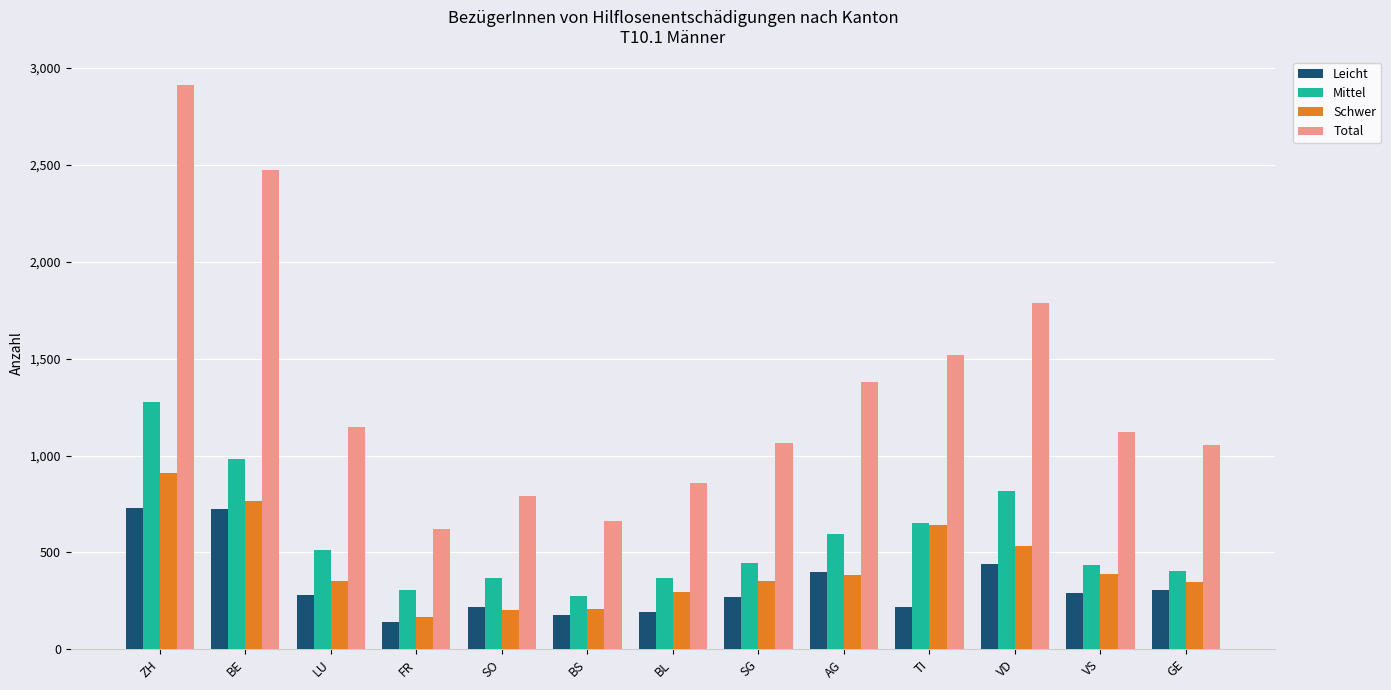

Which series has the largest total across all categories?

Total